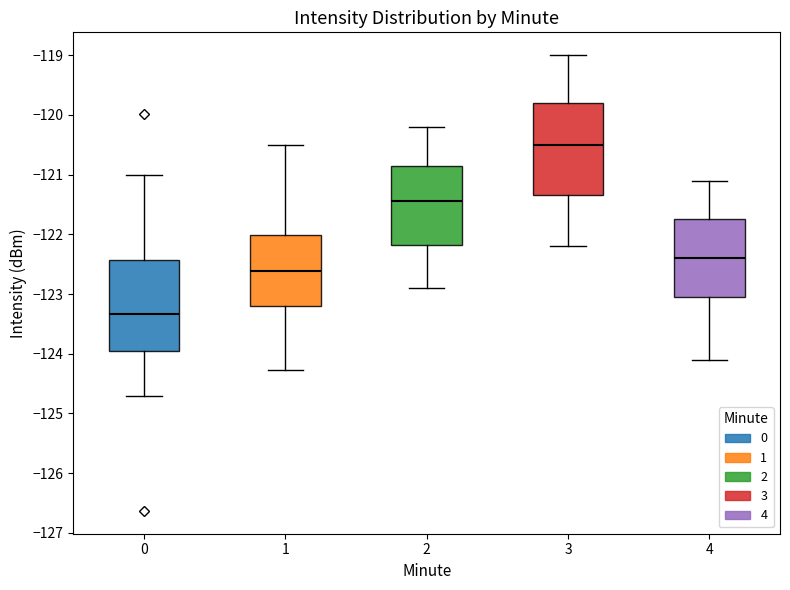

Reading left to right, read every box against the y-axis: the position of its median line, the range the box covers, and the ends of its whiskers. The values are not printed on the chart, so give them approximately, as read against the axis.

0: median -123.3, box -123.9 to -122.4, whiskers -124.7 to -121.0
1: median -122.6, box -123.2 to -122.0, whiskers -124.3 to -120.5
2: median -121.4, box -122.2 to -120.9, whiskers -122.9 to -120.2
3: median -120.5, box -121.3 to -119.8, whiskers -122.2 to -119.0
4: median -122.4, box -123.0 to -121.7, whiskers -124.1 to -121.1